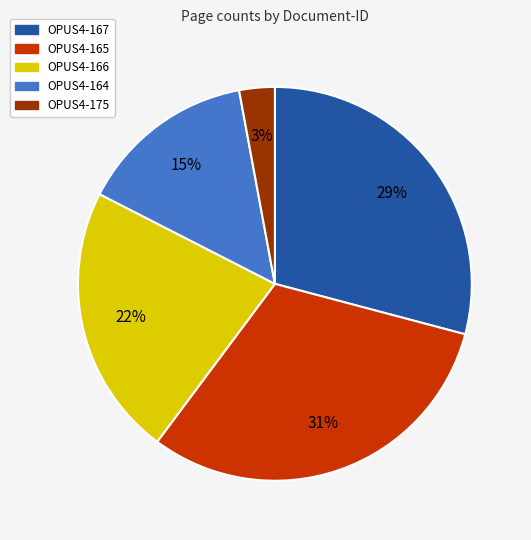

The OPUS4-165 slice represents 37% of the pie. True or false?

False